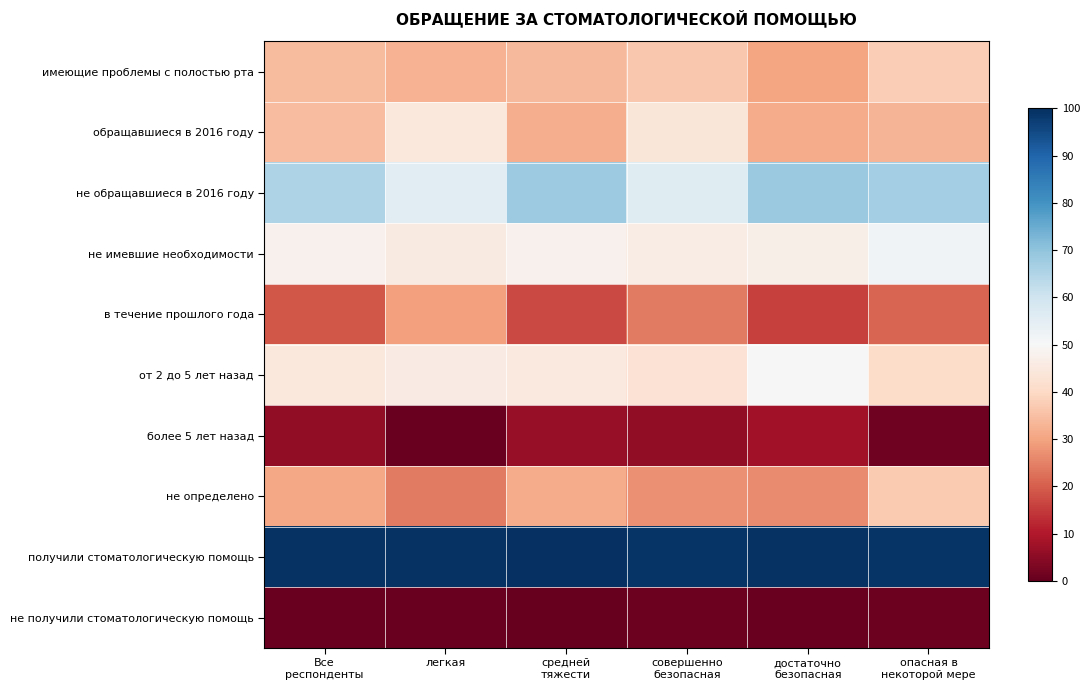

What is the total value across all series at достаточно
безопасная?

377.3